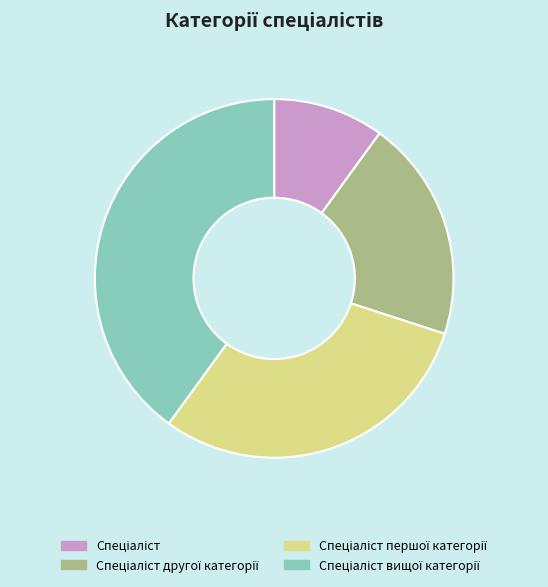

Is there any slice that represents more than half of the pie?

No